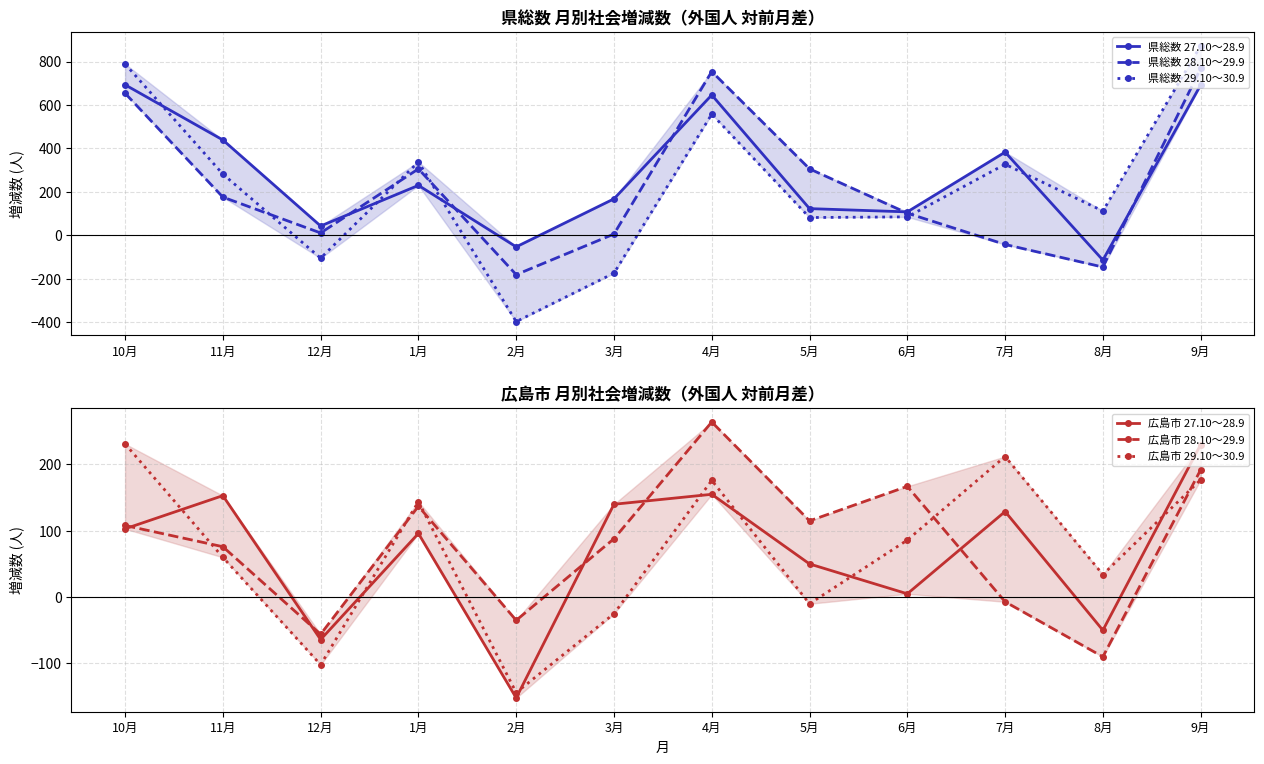

Rank the series by their maximum value, from highest to lowest.

県総数 29.10～30.9, 県総数 28.10～29.9, 県総数 27.10～28.9, 広島市 28.10～29.9, 広島市 29.10～30.9, 広島市 27.10～28.9